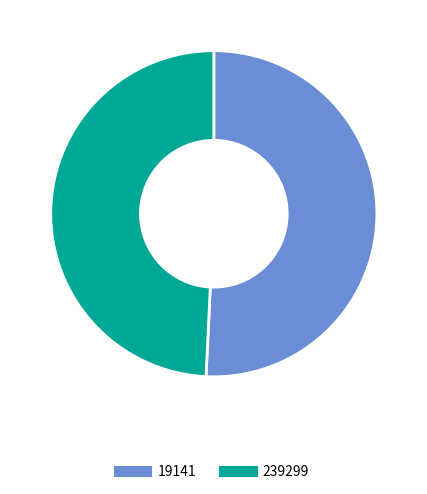

Which category accounts for the majority?

19141